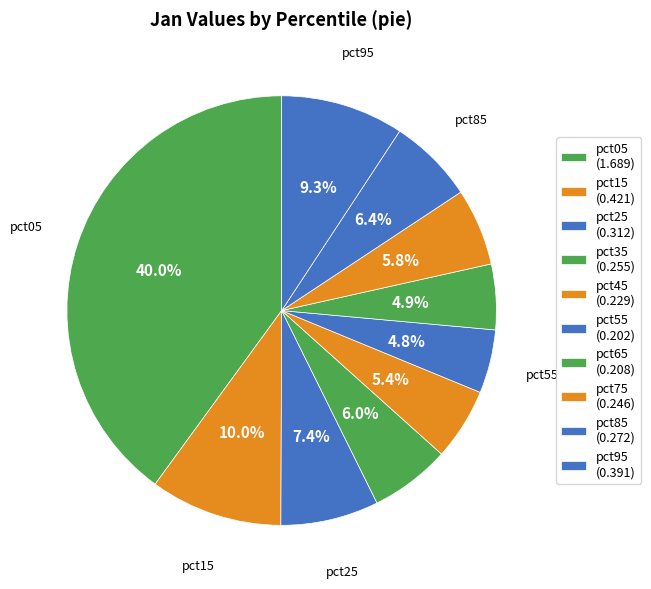

To the nearest percent, what is the average slice percentage?

10%